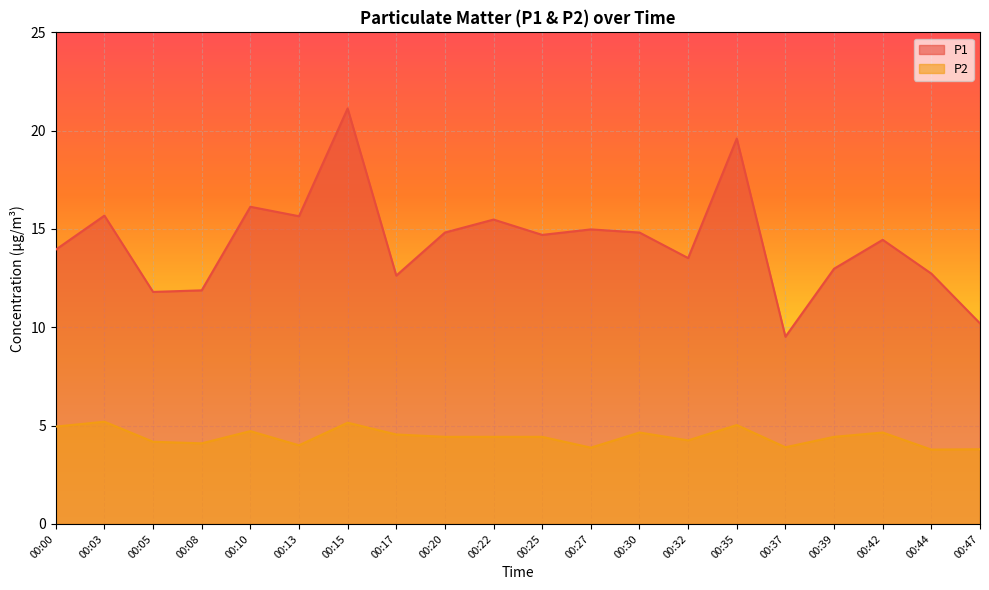

Between 00:17 and 00:35, which series saw the biggest shift?

P1